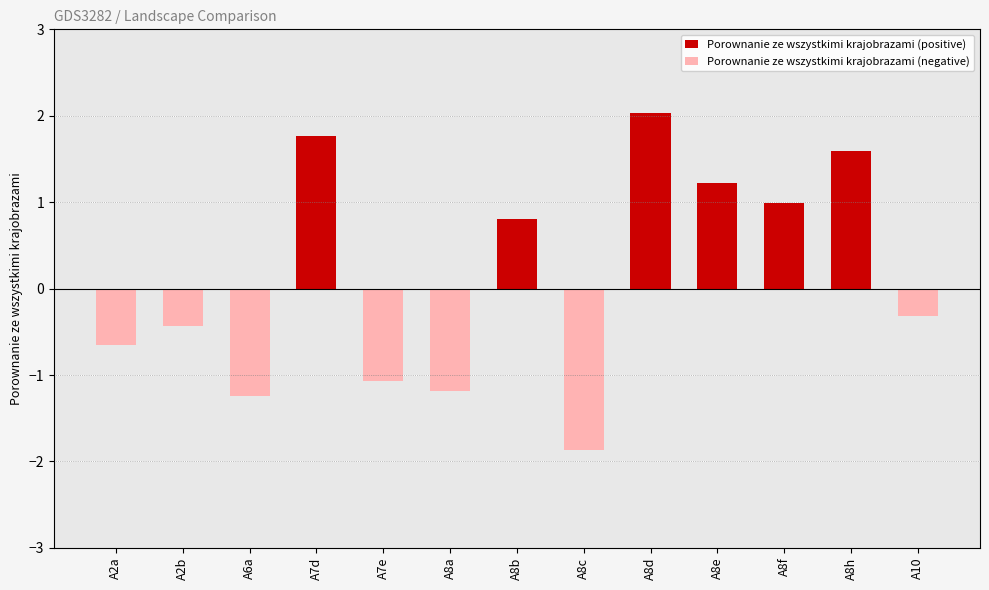

What is the difference between the maximum and second lowest values in the Porownanie ze wszystkimi krajobrazami (positive) series?

2.0